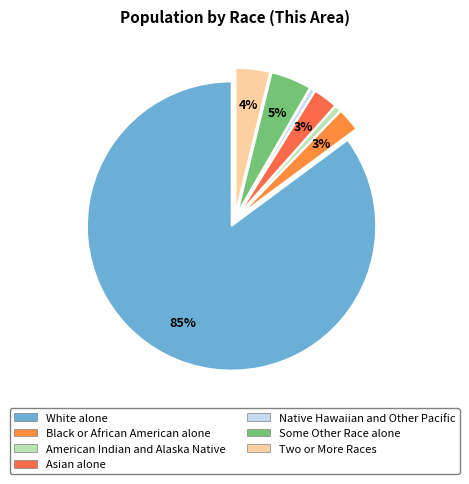

How many slices are in this pie chart?

7